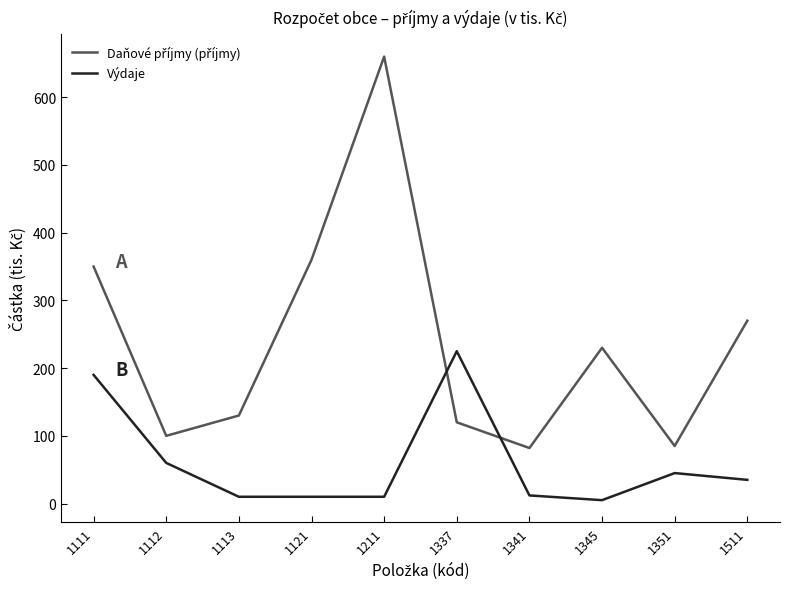

What is the total value across all series at 1511?

305